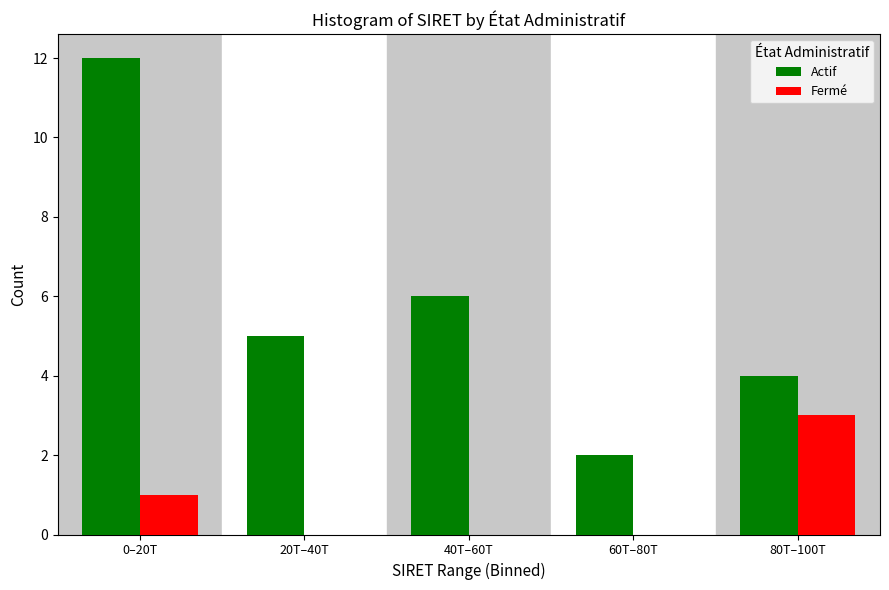

Reading right to left, list all the values displayed in this chart.

Actif: 80T–100T=4	60T–80T=2	40T–60T=6	20T–40T=5	0–20T=12
Fermé: 80T–100T=3	60T–80T=0	40T–60T=0	20T–40T=0	0–20T=1